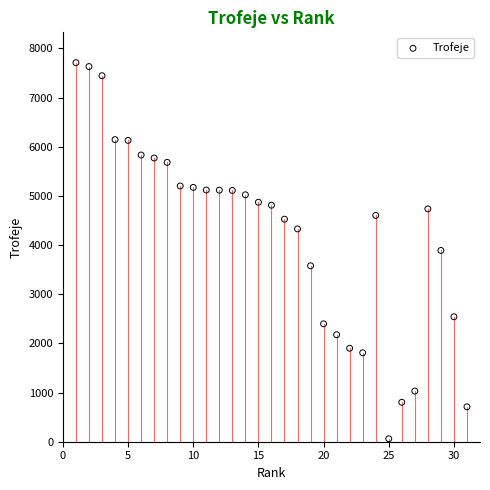

What is the range of Y values (max minus min)?

7649